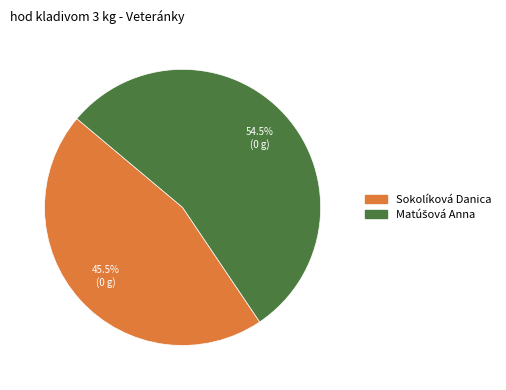

Is there a majority slice in this chart?

Yes